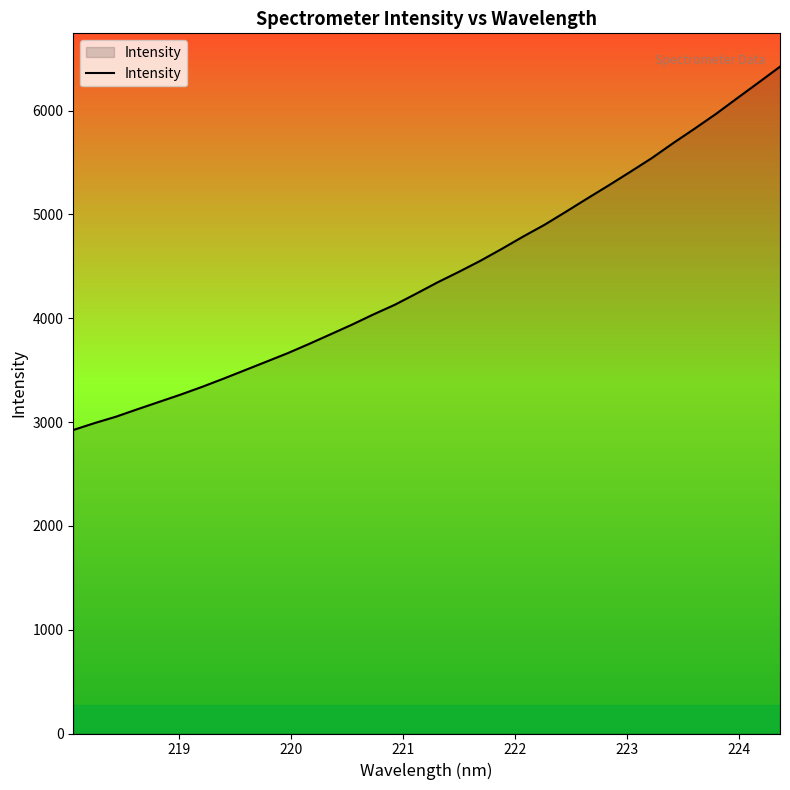

What is the greatest value displayed?

6423.7